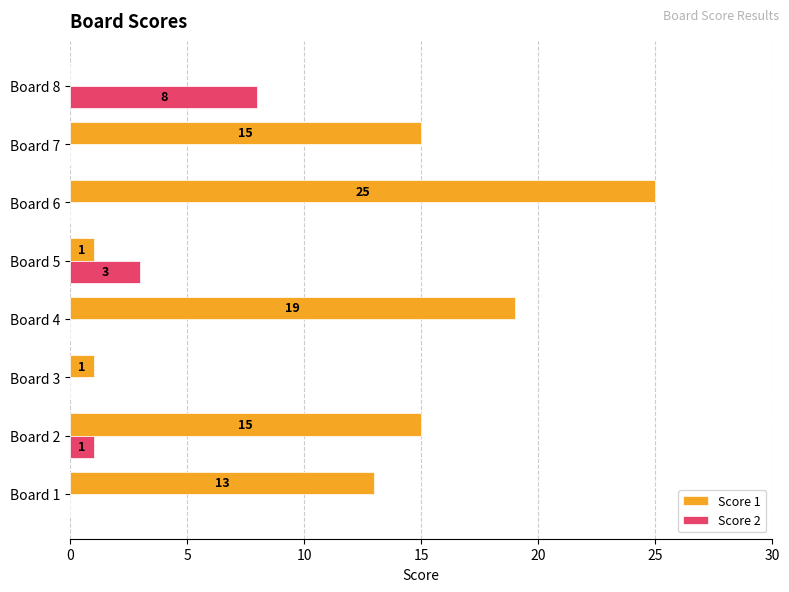

At which label does Score 2 reach its peak?

Board 8